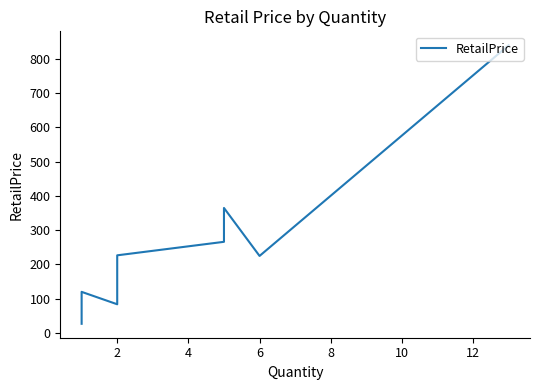

What is the maximum value shown in the chart?

838.9